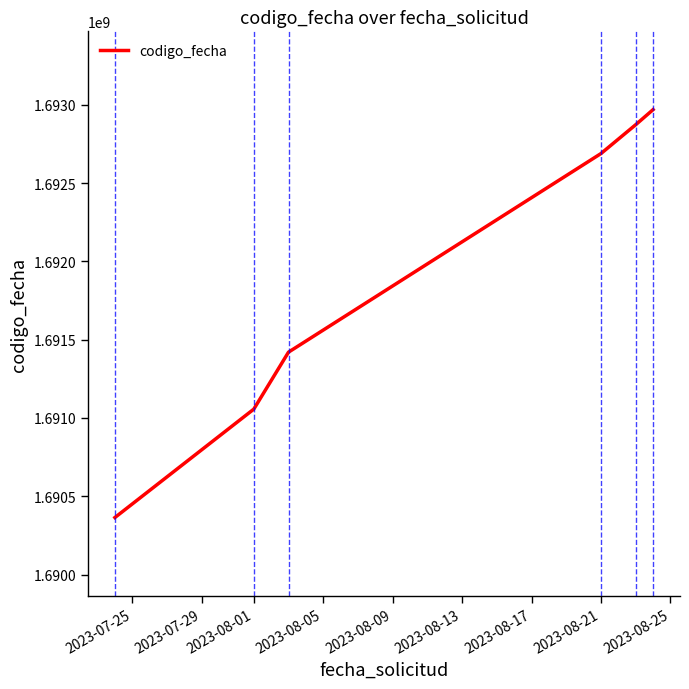

True or false: the data has more than 1 interior local peaks.

False